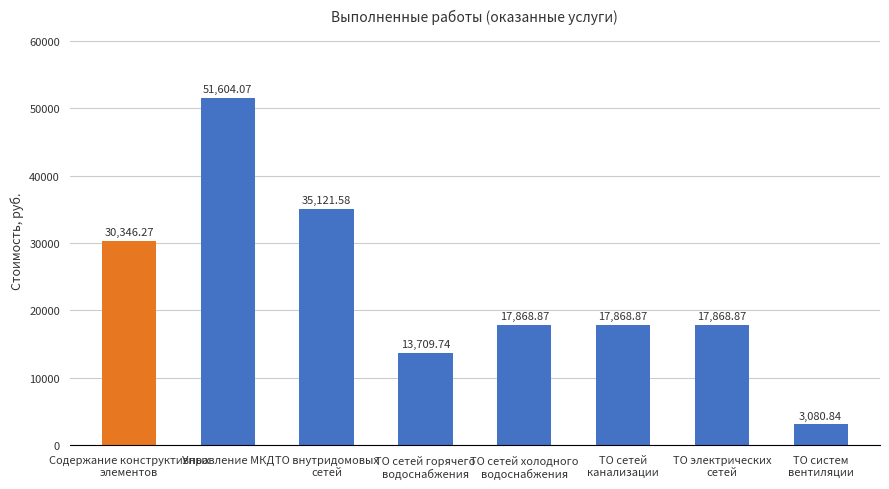

How many values are below 17868?

2